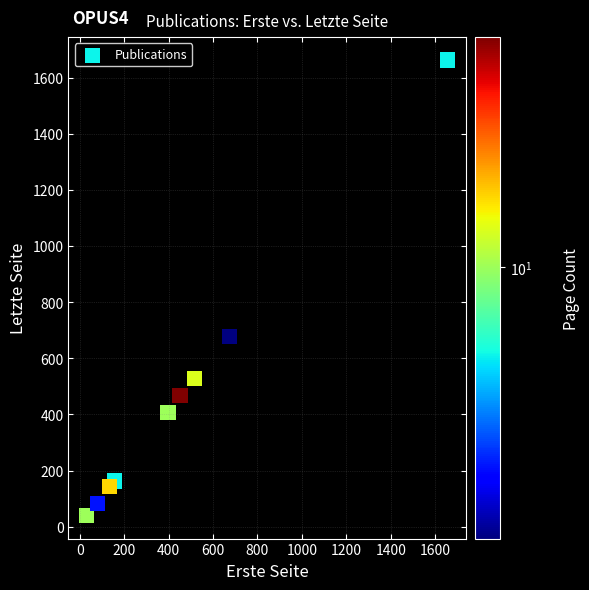

What Y value in the scatter plot is closest to 851?

679